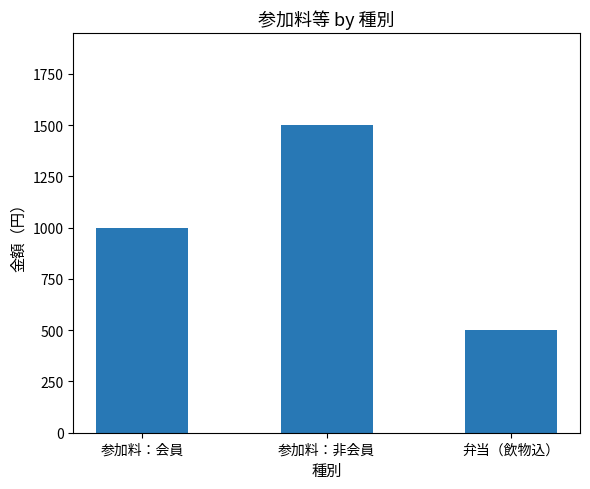

What is the difference between the values at 参加料：非会員 and 参加料：会員?

500